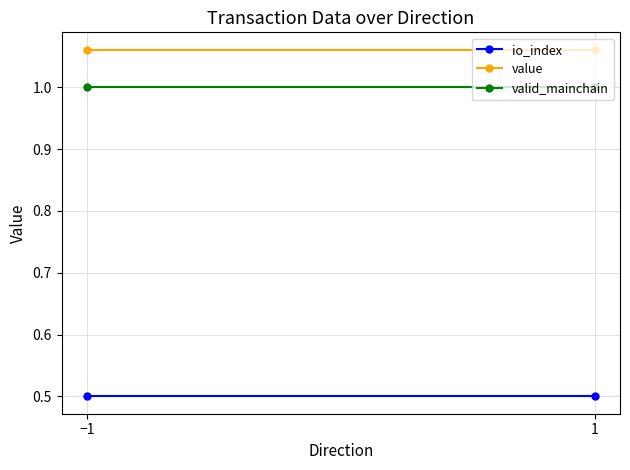

How many lines are shown in the chart?

3